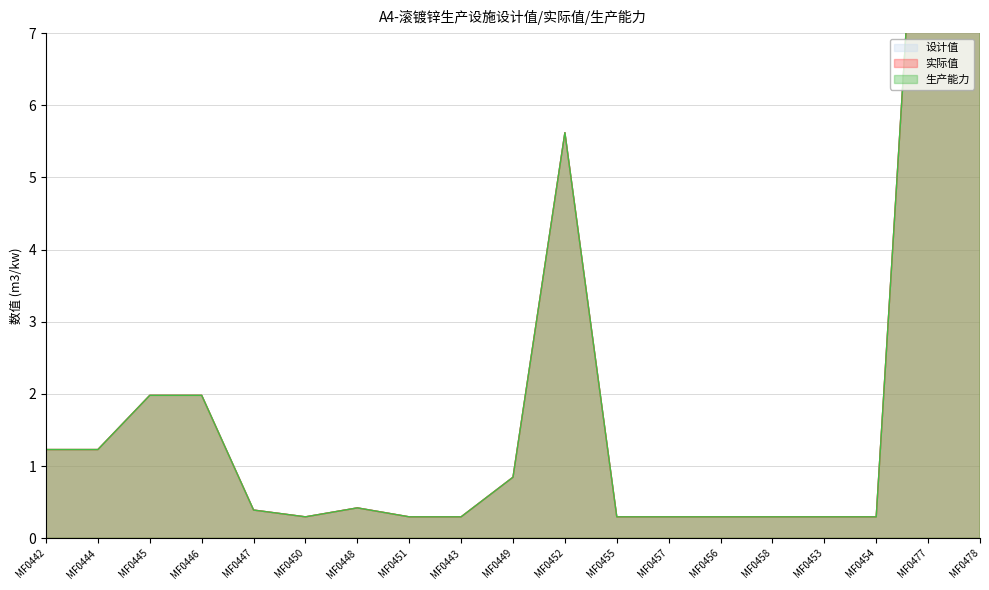

The 实际值 series shows 0.3 at MF0456. True or false?

True